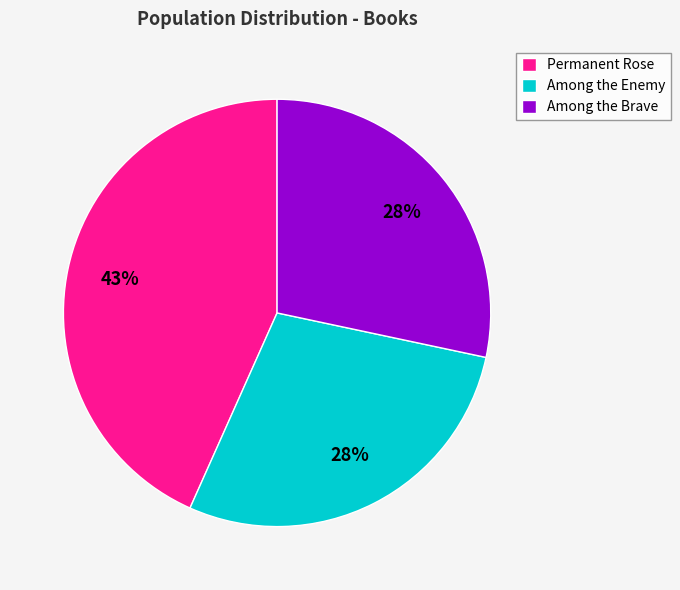

Is there any slice that represents more than half of the pie?

No